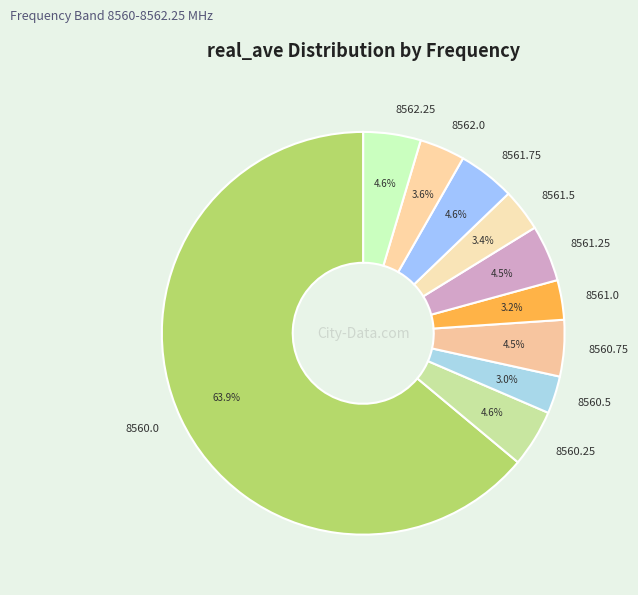

How many slices are in this pie chart?

10